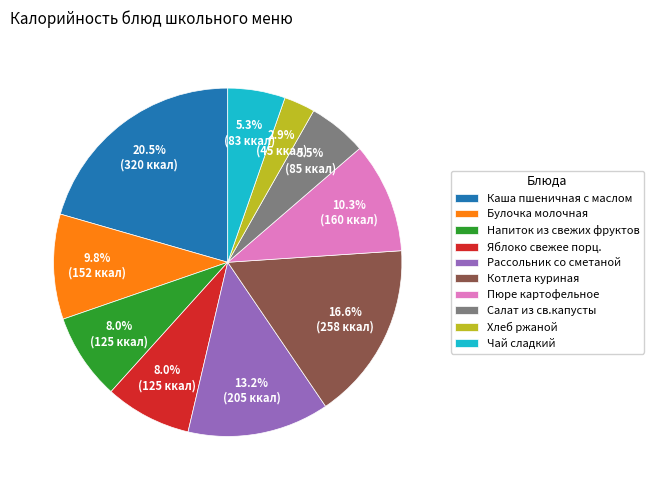

Approximately how many times larger is the value at Котлета куриная compared to Напиток из свежих фруктов?

2.1